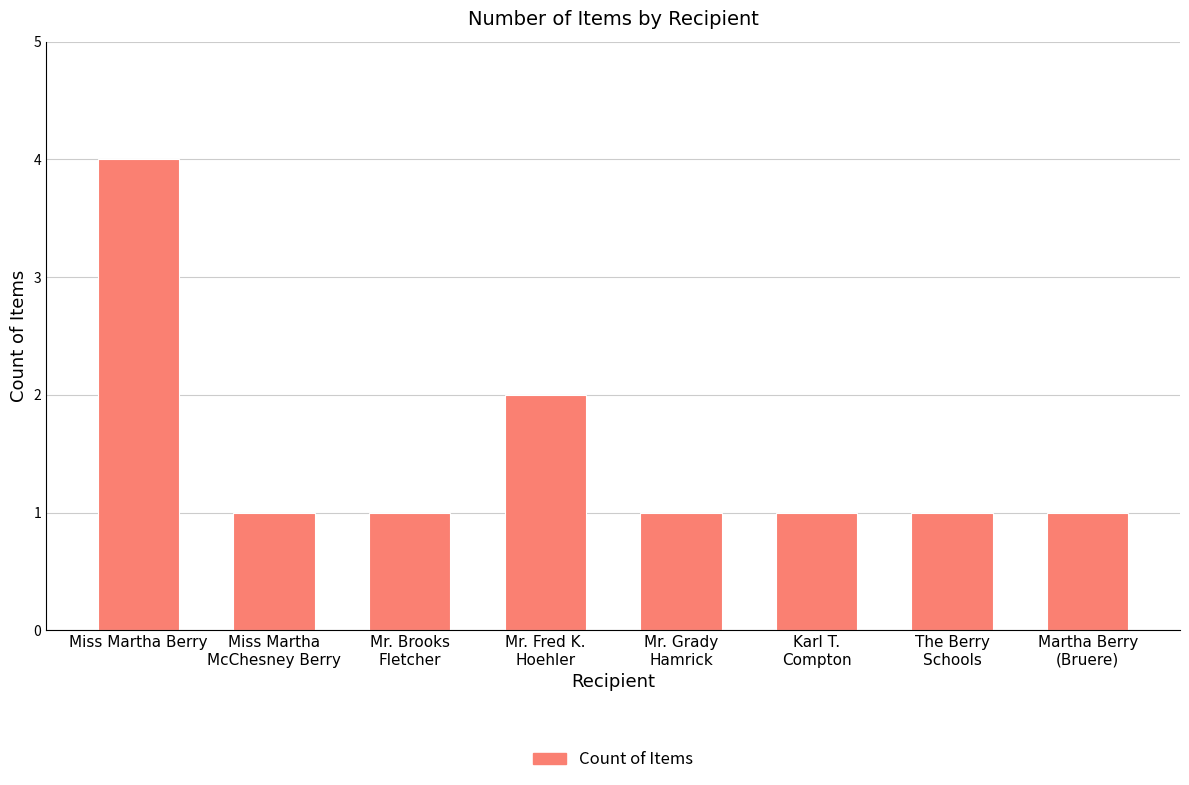

What is the sum of all values?

12